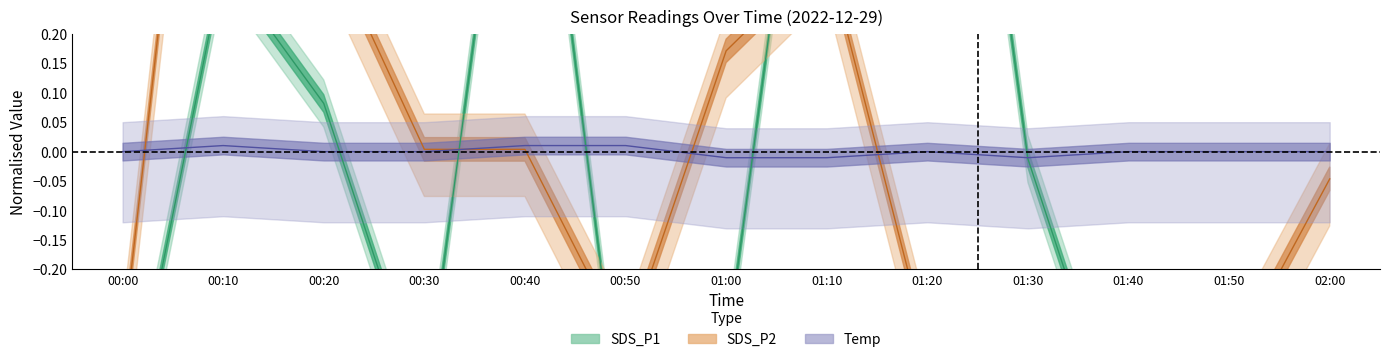

What is the total value across all series at 00:50?

-0.9